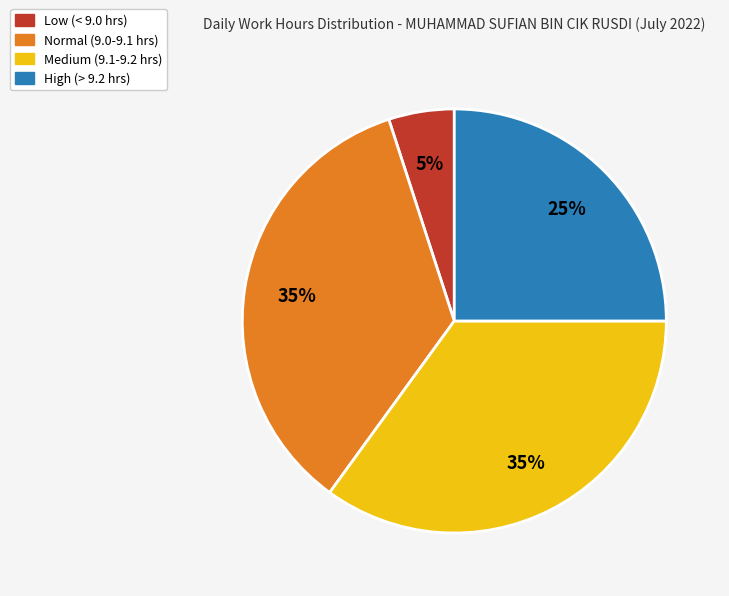

Is there a majority slice in this chart?

No